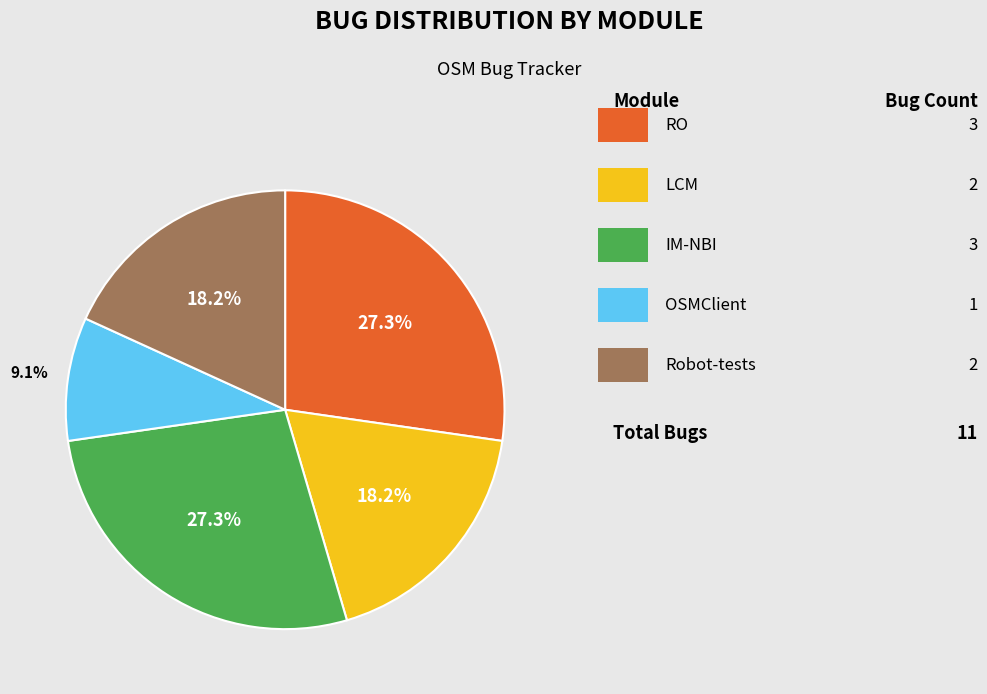

Is there a majority slice in this chart?

No